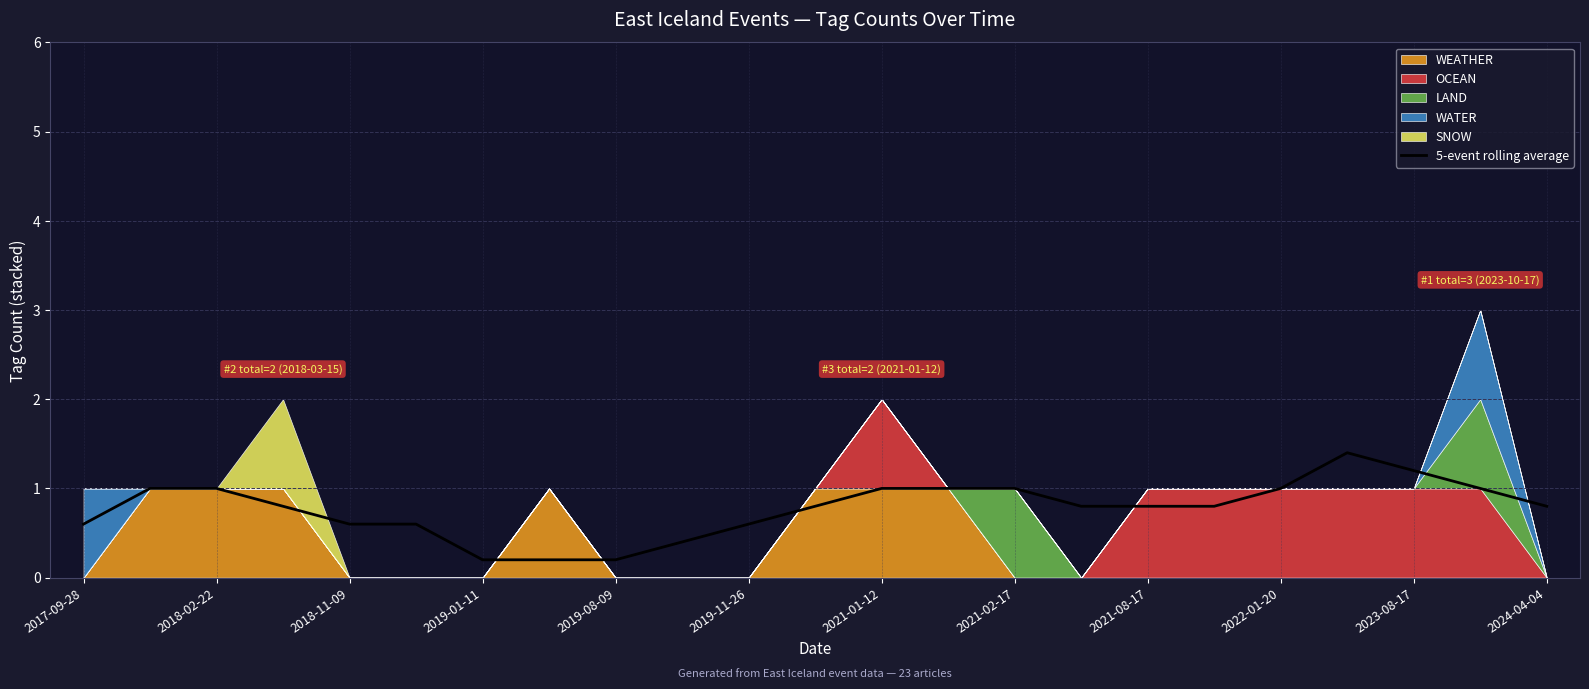

What is the difference between the maximum and minimum values?

1.2